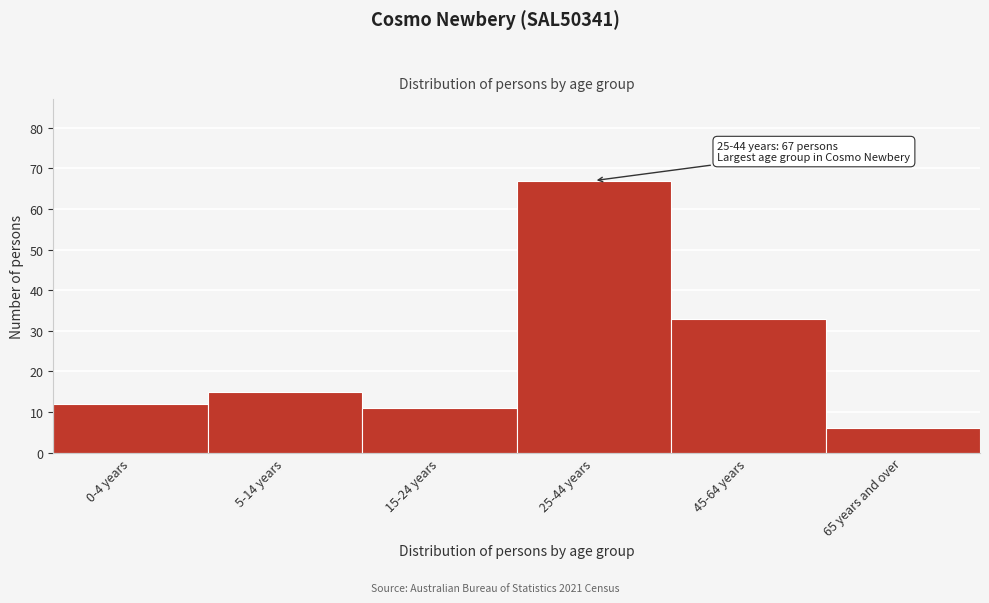

Reading left to right, transcribe all the data shown in this chart.

0-4 years=12	5-14 years=15	15-24 years=11	25-44 years=67	45-64 years=33	65 years and over=6